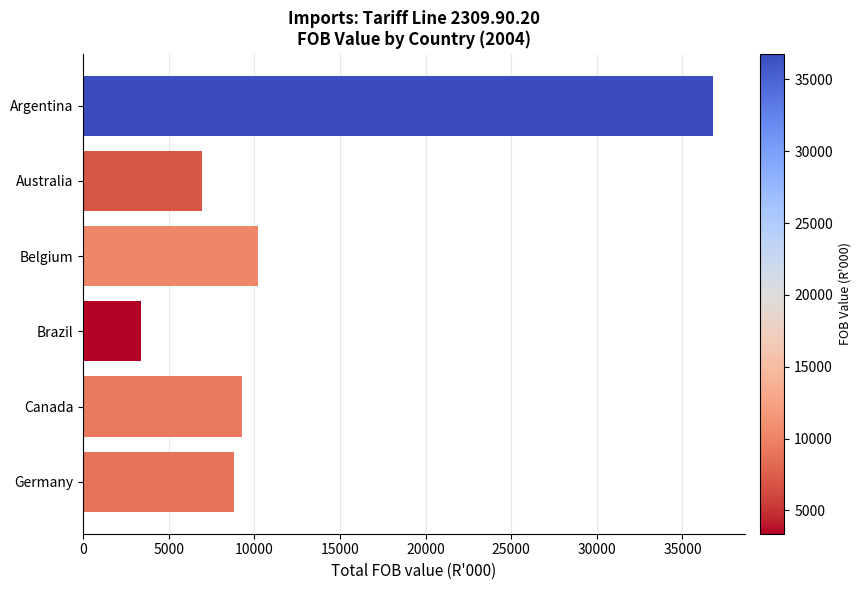

Reading top to bottom, extract all data points from this chart.

Argentina=36785	Australia=6961	Belgium=10193	Brazil=3382	Canada=9262	Germany=8792